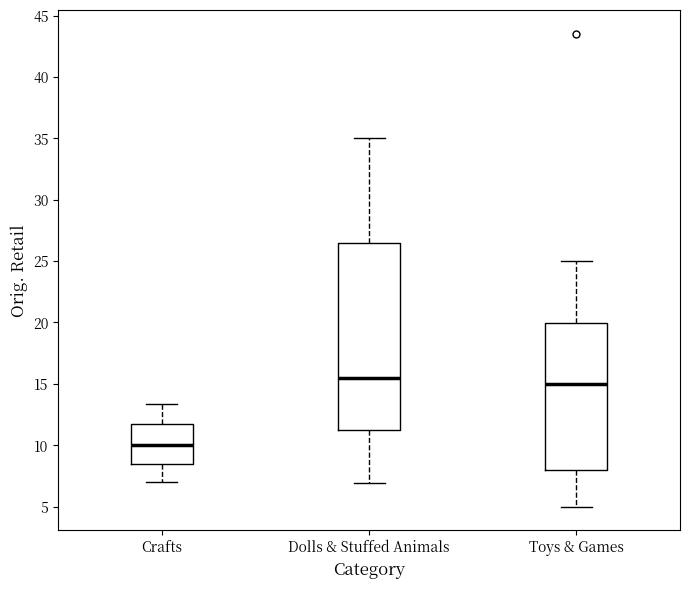

Where does the lower whisker of the box for Toys & Games end on the y-axis? The values are not printed on the chart, so give them approximately, as read against the axis.

5.0